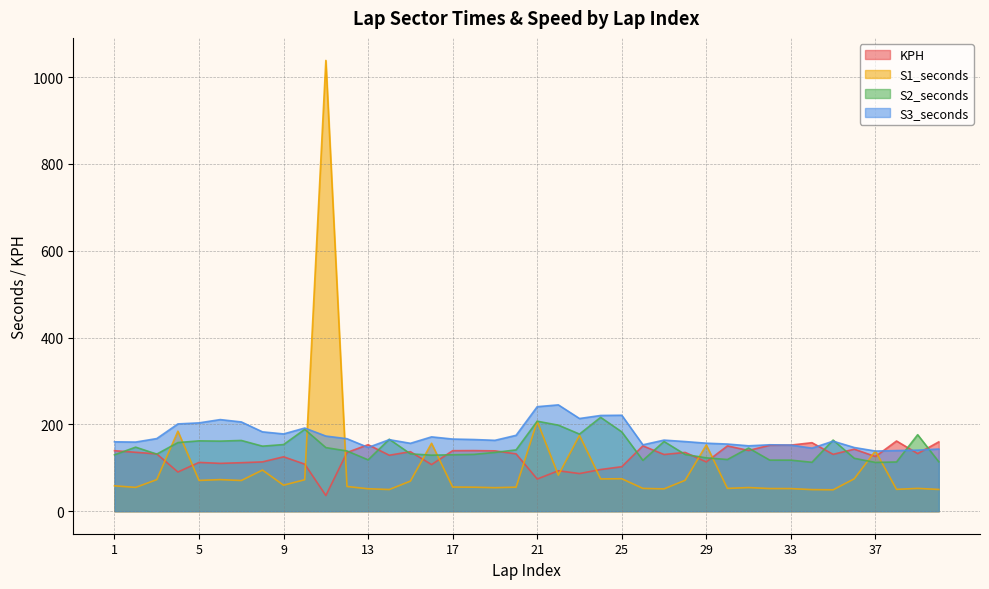

At which category does the chart reach its peak across all series?

11